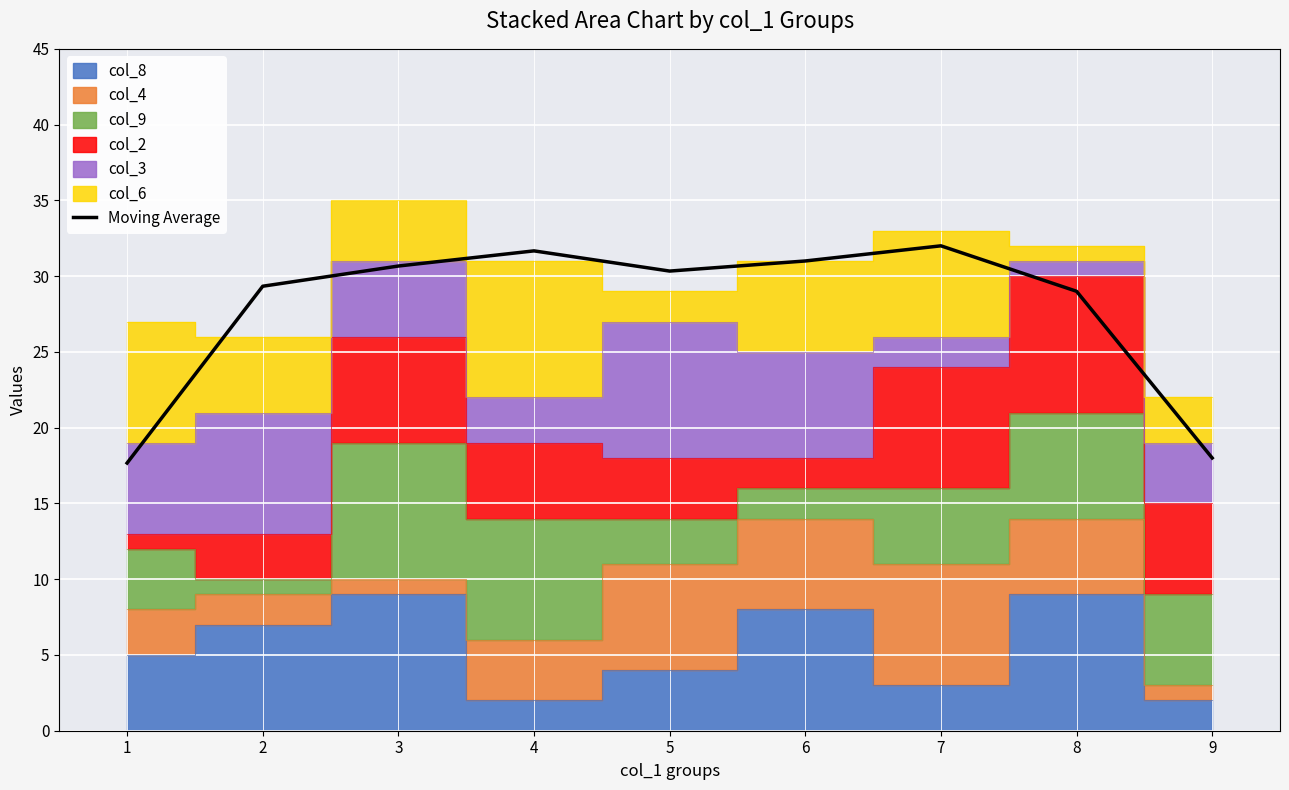

Rank the categories by value from highest to lowest.

7, 4, 6, 3, 5, 2, 8, 9, 1